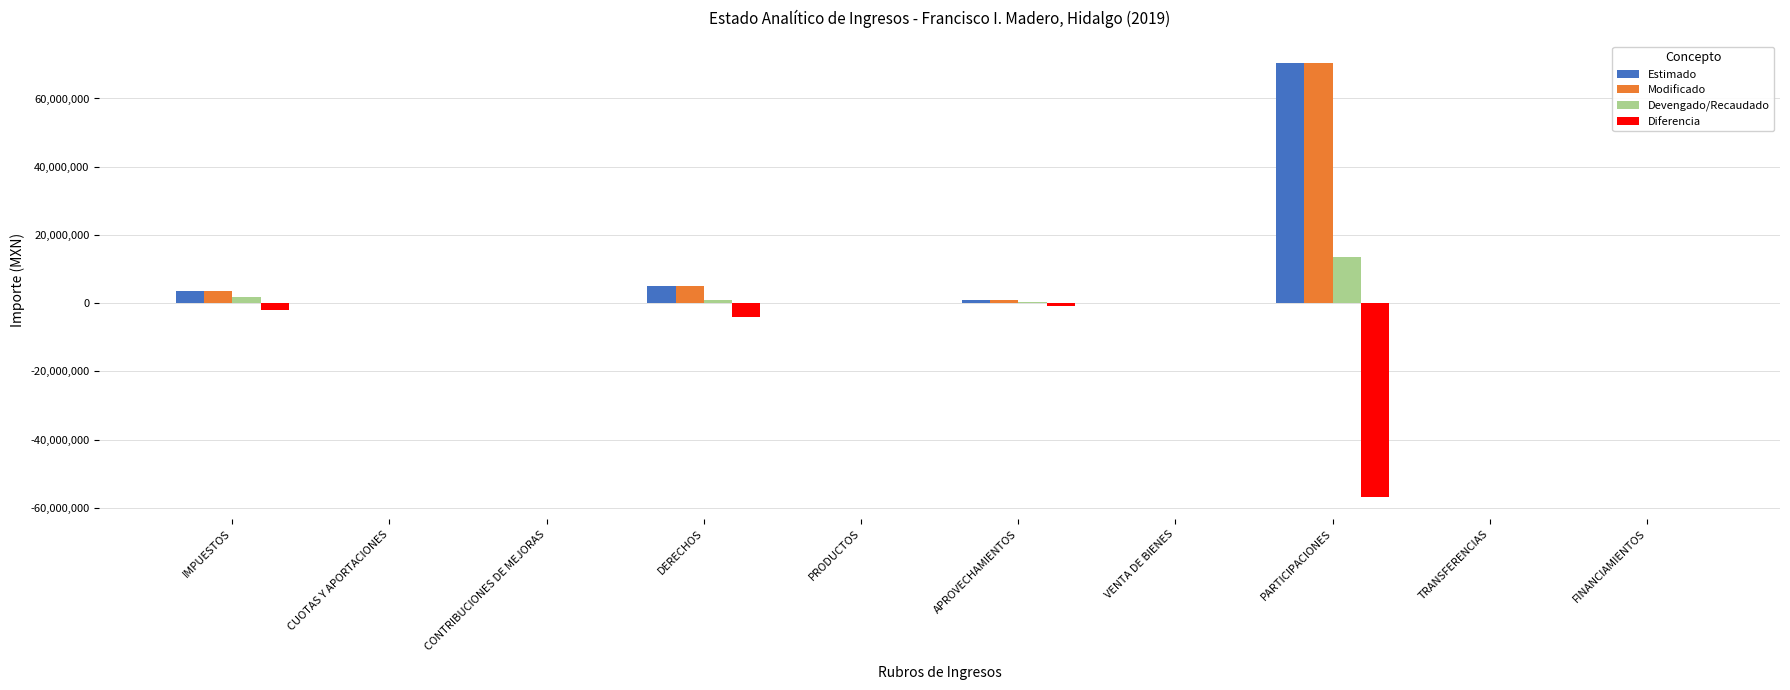

Read the Estimado value at PARTICIPACIONES.

70488003.0